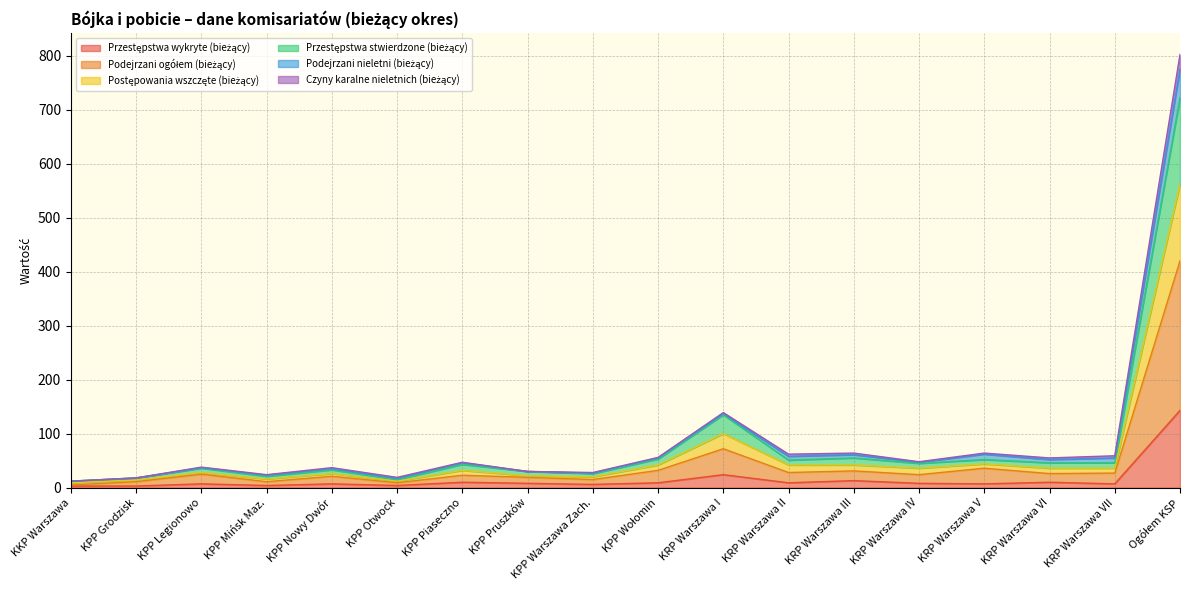

Rank the categories by Przestępstwa wykryte (bieżący) value from highest to lowest.

Ogółem KSP, KRP Warszawa I, KRP Warszawa III, KPP Piaseczno, KRP Warszawa VI, KPP Wołomin, KRP Warszawa II, KPP Pruszków, KRP Warszawa IV, KPP Legionowo, KPP Nowy Dwór, KRP Warszawa V, KRP Warszawa VII, KPP Warszawa Zach., KPP Mińsk Maz., KPP Otwock, KKP Warszawa, KPP Grodzisk